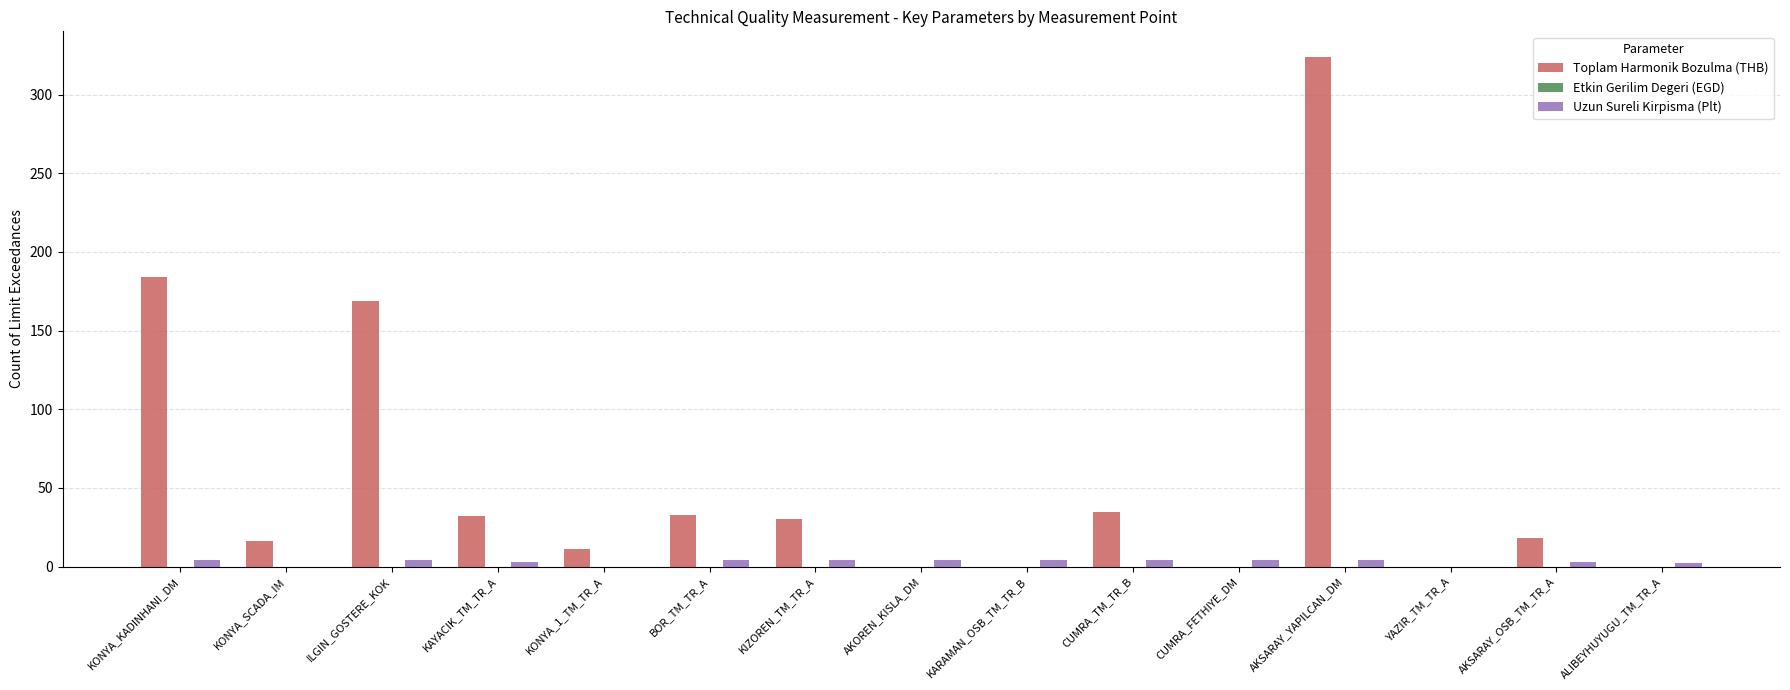

Between ILGIN_GOSTERE_KOK and CUMRA_FETHIYE_DM, which series saw the biggest shift?

Toplam Harmonik Bozulma (THB)